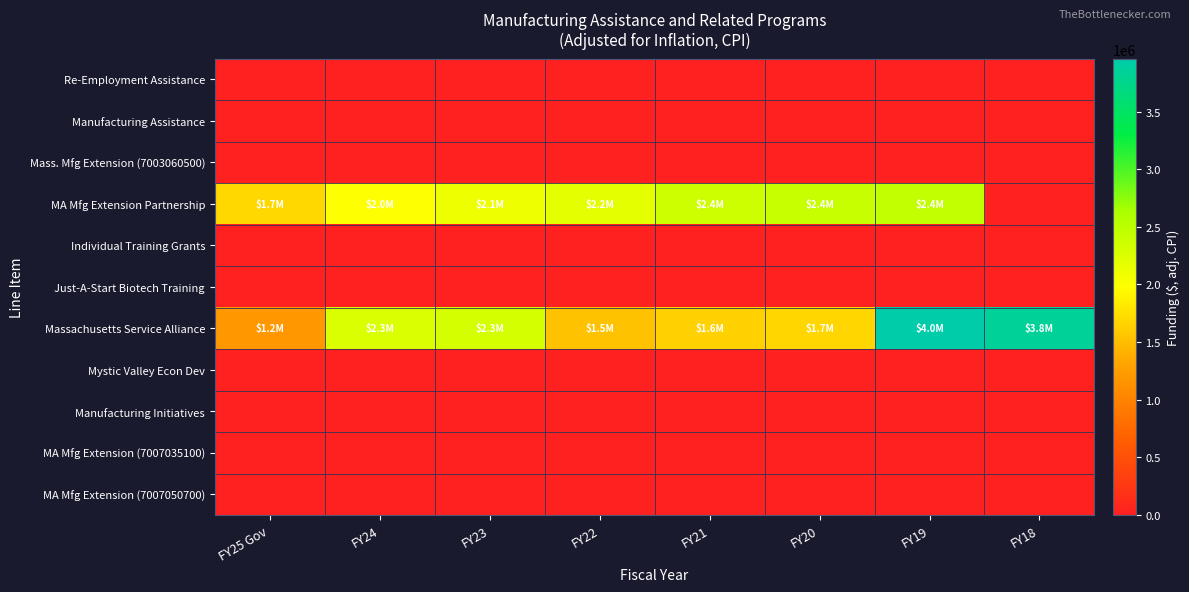

Reading right to left, extract all data points from this chart.

Re-Employment Assistance: FY18=0	FY19=0	FY20=0	FY21=0	FY22=0	FY23=0	FY24=0	FY25 Gov=0
Manufacturing Assistance: FY18=0	FY19=0	FY20=0	FY21=0	FY22=0	FY23=0	FY24=0	FY25 Gov=0
Mass. Mfg Extension (7003060500): FY18=0	FY19=0	FY20=0	FY21=0	FY22=0	FY23=0	FY24=0	FY25 Gov=0
MA Mfg Extension Partnership: FY18=0	FY19=2443353	FY20=2405337	FY21=2351512	FY22=2194319	FY23=2106379	FY24=1982474	FY25 Gov=1700000
Individual Training Grants: FY18=0	FY19=0	FY20=0	FY21=0	FY22=0	FY23=0	FY24=0	FY25 Gov=0
Just-A-Start Biotech Training: FY18=0	FY19=0	FY20=0	FY21=0	FY22=0	FY23=0	FY24=0	FY25 Gov=0
Massachusetts Service Alliance: FY18=3840772	FY19=3958232	FY20=1683736	FY21=1646058	FY22=1536023	FY23=2317017	FY24=2260021	FY25 Gov=1200000
Mystic Valley Econ Dev: FY18=0	FY19=0	FY20=0	FY21=0	FY22=0	FY23=0	FY24=0	FY25 Gov=0
Manufacturing Initiatives: FY18=0	FY19=0	FY20=0	FY21=0	FY22=0	FY23=0	FY24=0	FY25 Gov=0
MA Mfg Extension (7007035100): FY18=0	FY19=0	FY20=0	FY21=0	FY22=0	FY23=0	FY24=0	FY25 Gov=0
MA Mfg Extension (7007050700): FY18=0	FY19=0	FY20=0	FY21=0	FY22=0	FY23=0	FY24=0	FY25 Gov=0